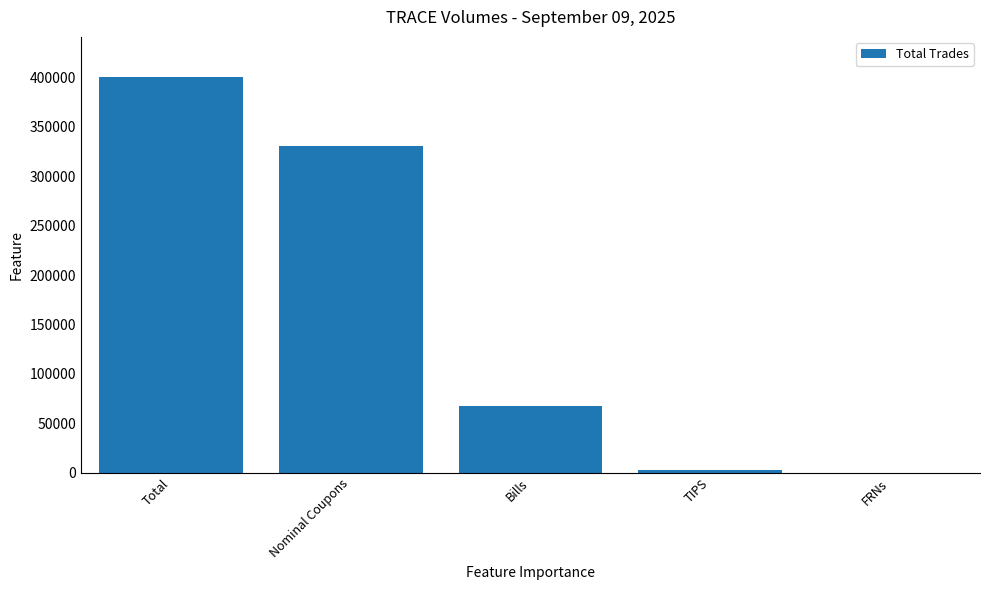

Are the bars horizontal?

No